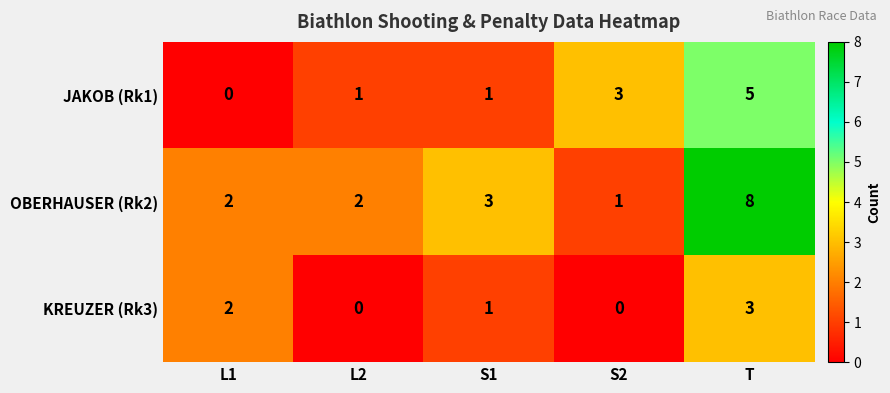

What is the sum of the OBERHAUSER (Rk2) values at L1 and T?

10